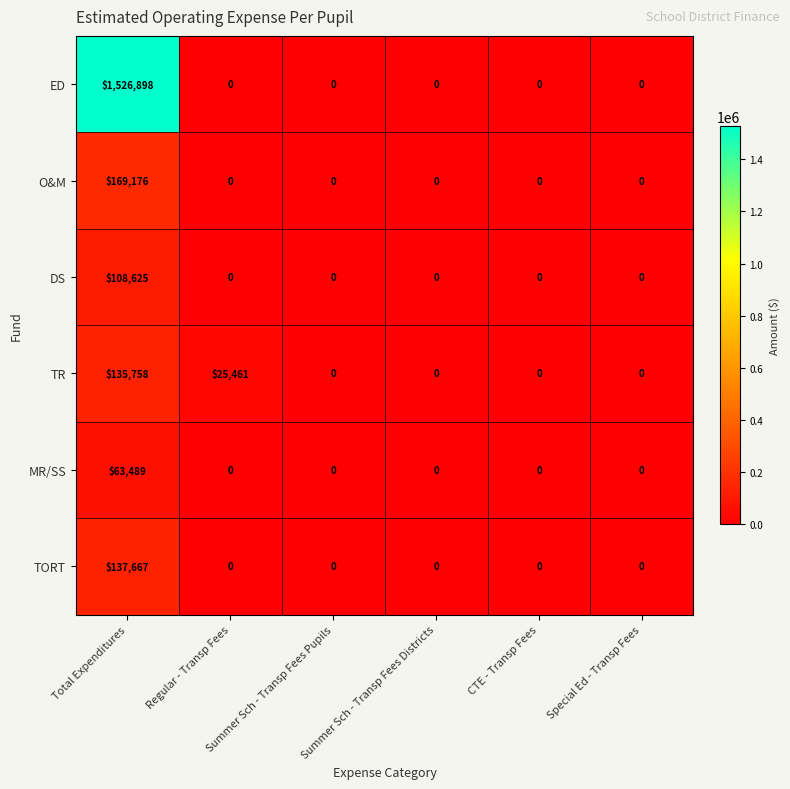

Rank the series by their maximum value, from highest to lowest.

ED, O&M, TORT, TR, DS, MR/SS